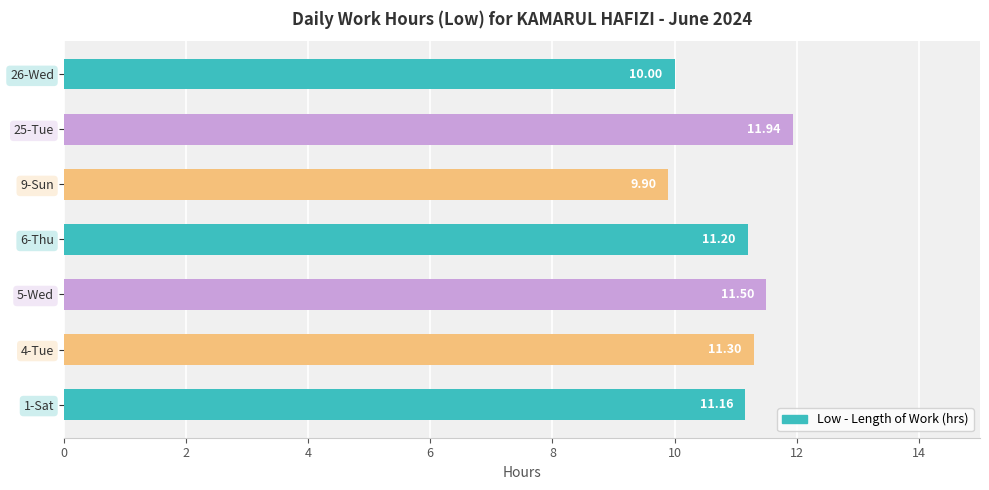

Rank the categories by value from highest to lowest.

25-Tue, 5-Wed, 4-Tue, 6-Thu, 1-Sat, 26-Wed, 9-Sun